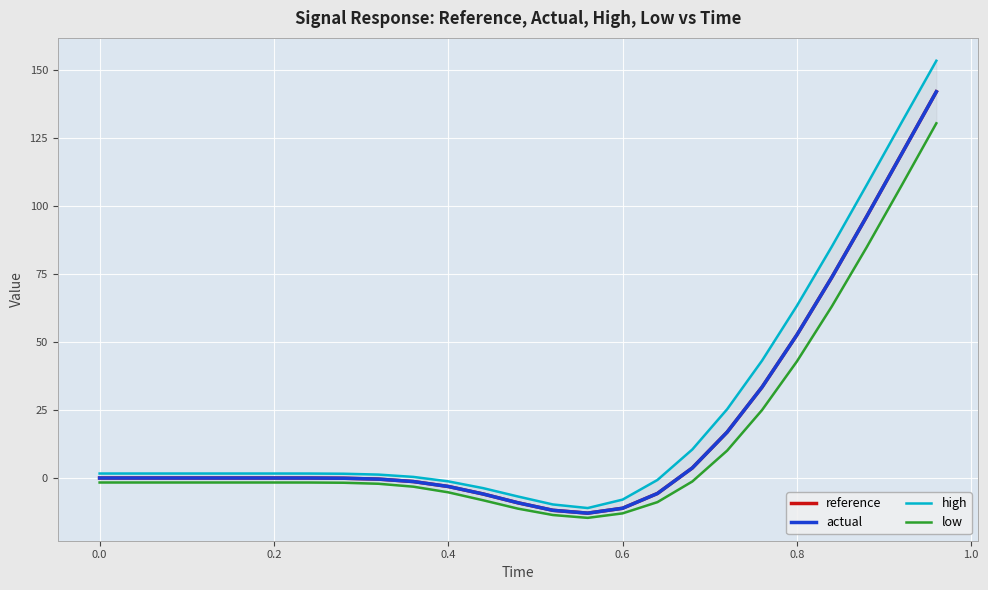

At how many categories does at least one series exceed 26?

6